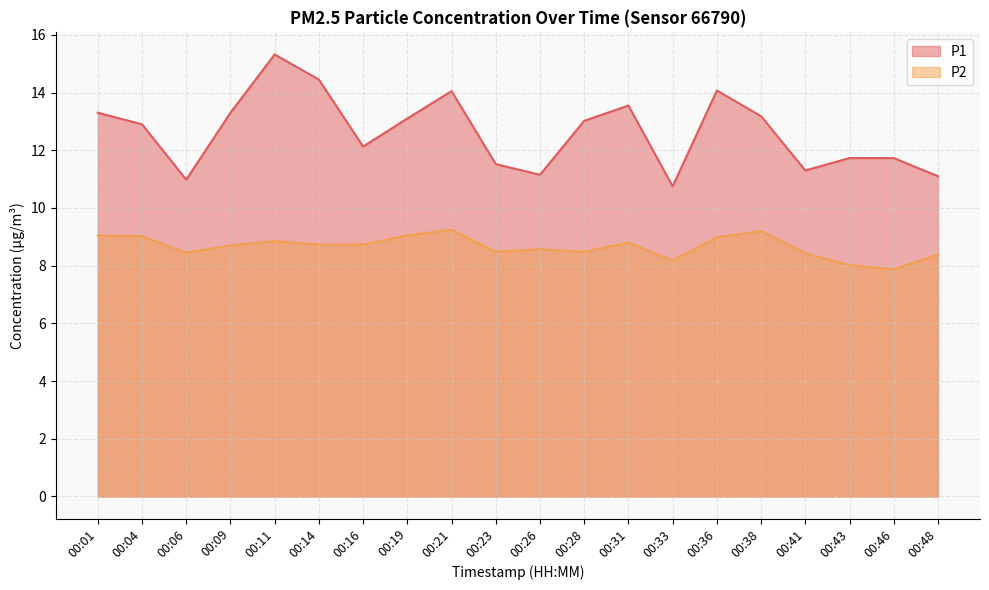

At how many categories does at least one series exceed 12?

12